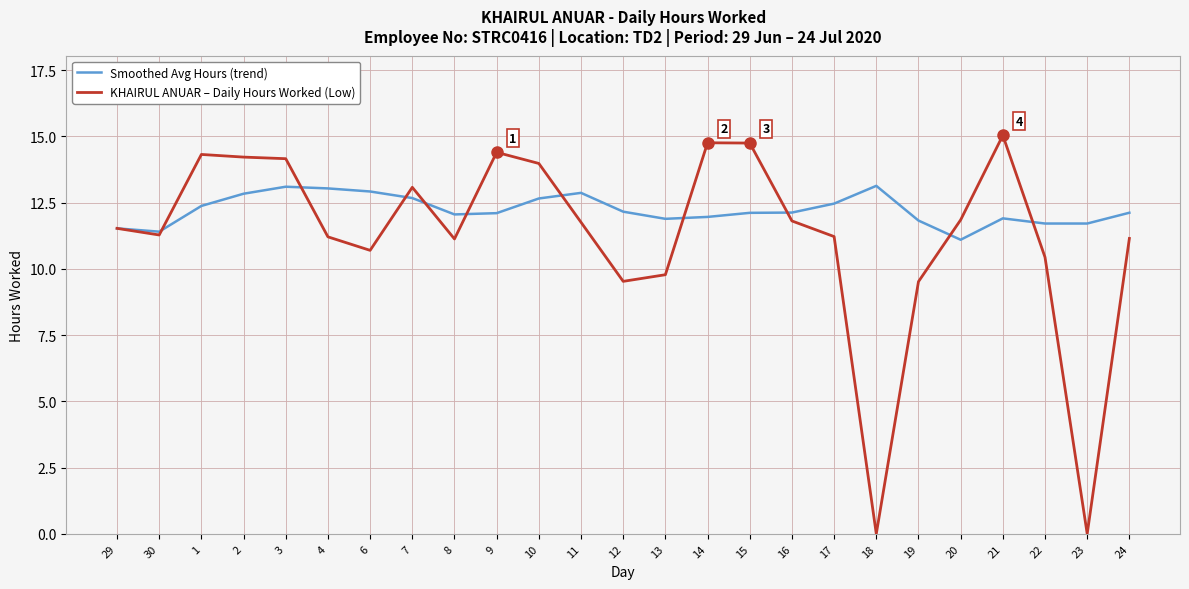

Between 30 and 15, which series saw the biggest shift?

KHAIRUL ANUAR – Daily Hours Worked (Low)